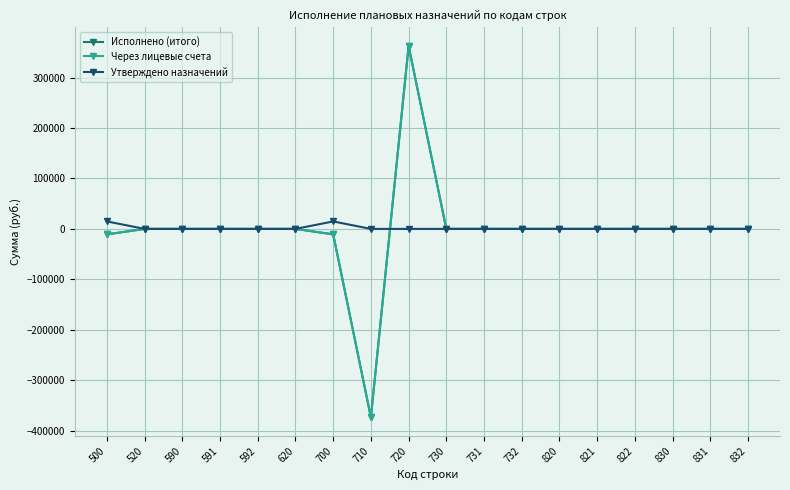

What is the lowest value of the Через лицевые счета series?

-373530.0